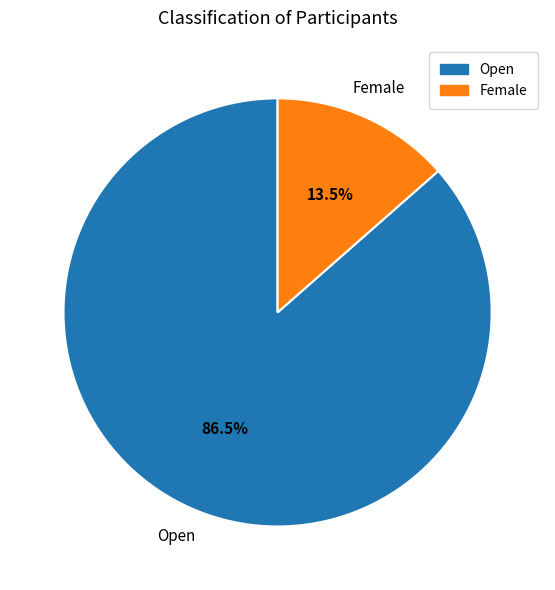

Is it true that Female is 28% of the pie?

False